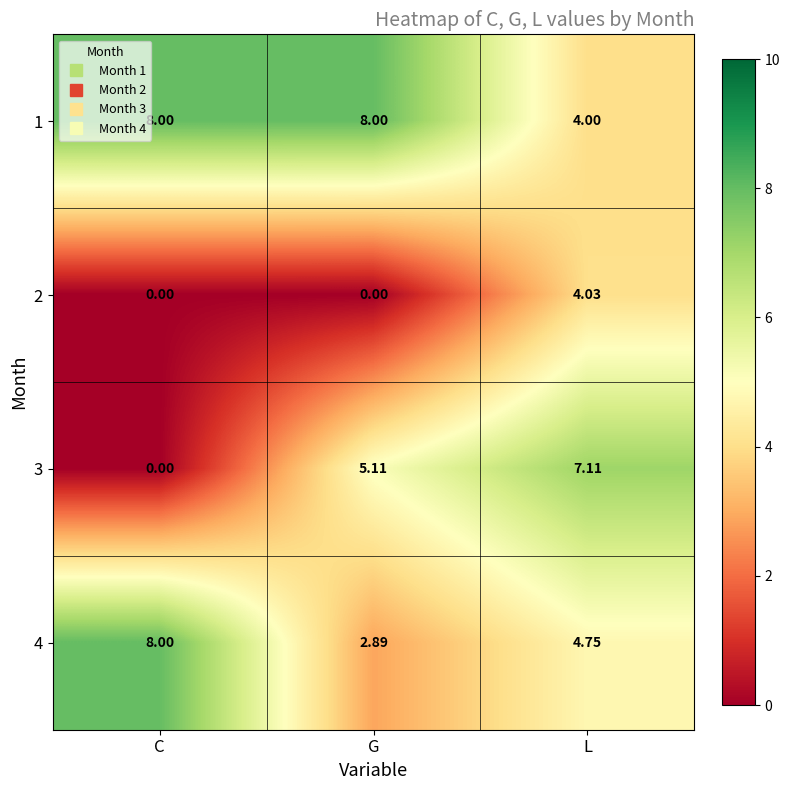

Is the value of 1 at C greater than the value of 2 at C?

Yes